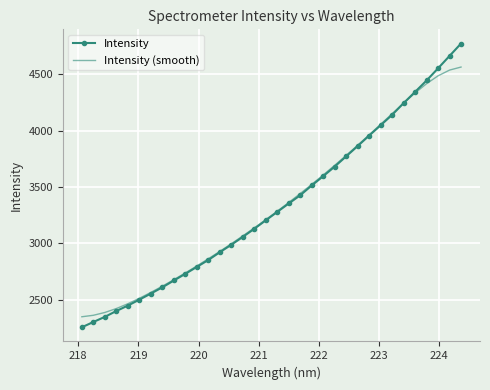

Which series has the largest range (max minus min)?

Intensity